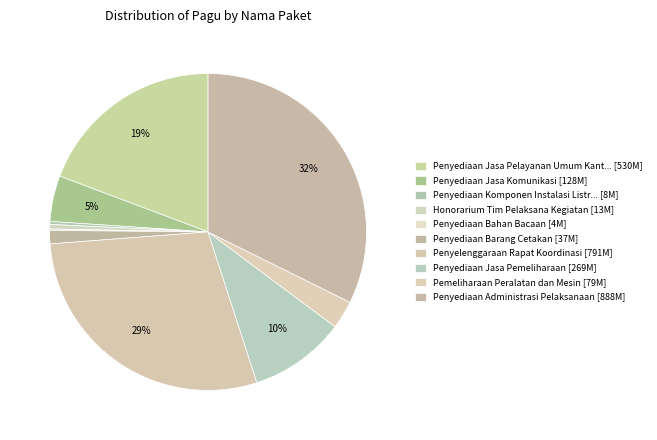

Count the number of slices in the pie.

10